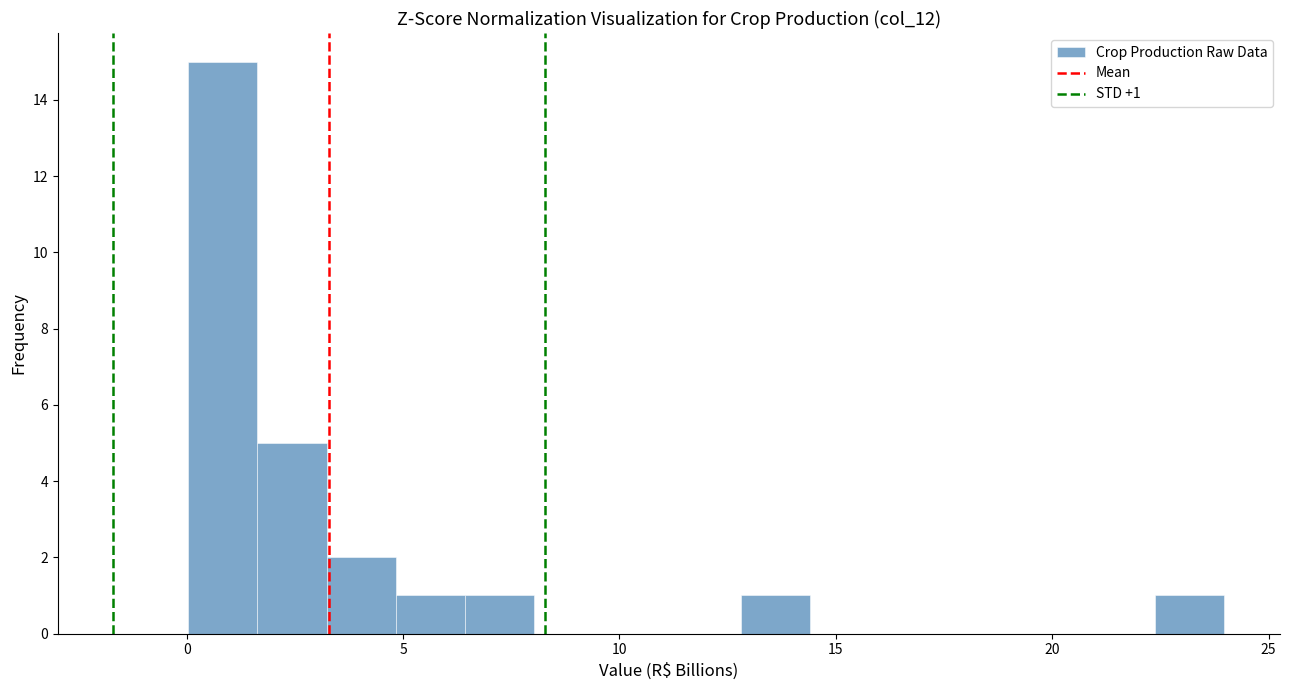

Read against the x-axis, roughly where is the centre of the tallest bar?

1.0